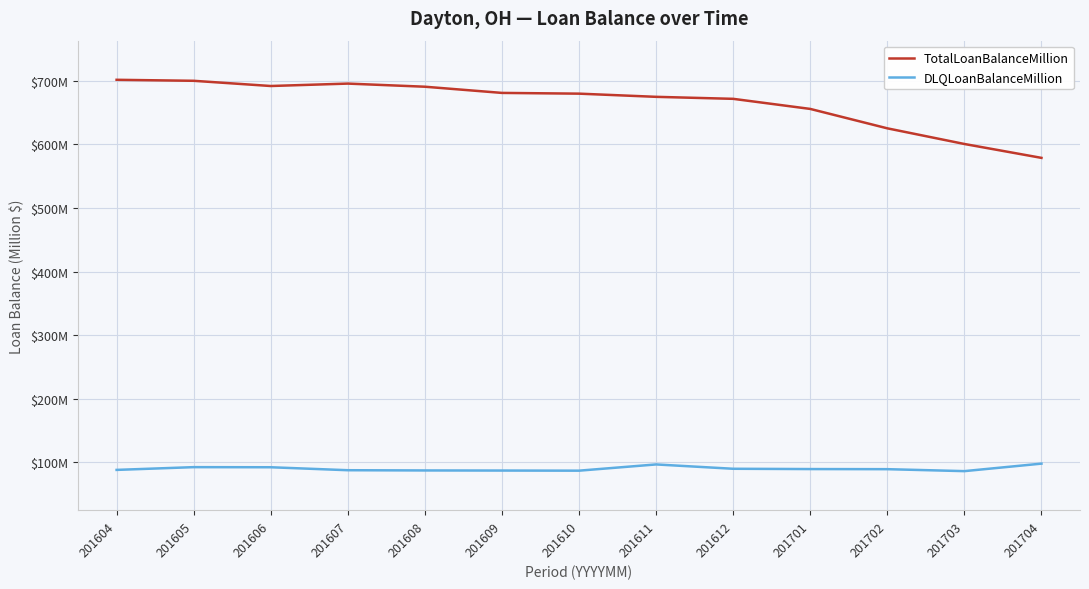

Is this an area chart (filled region under the line)?

No